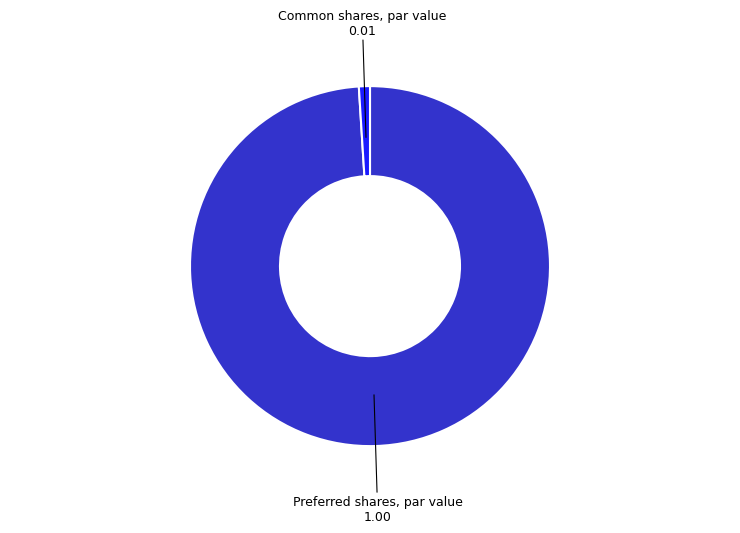

How many slices are in this pie chart?

2